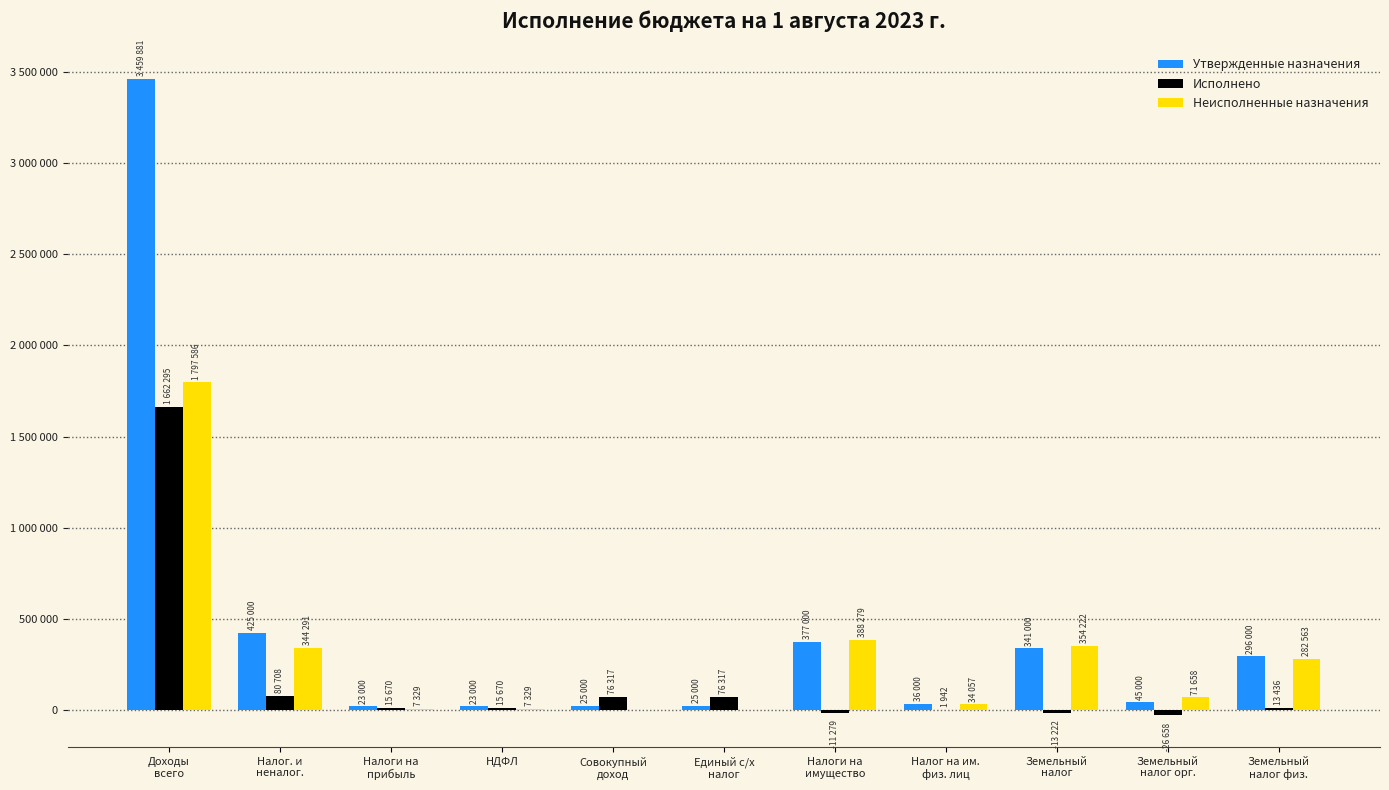

Rank the series by their maximum value, from highest to lowest.

Утвержденные назначения, Неисполненные назначения, Исполнено